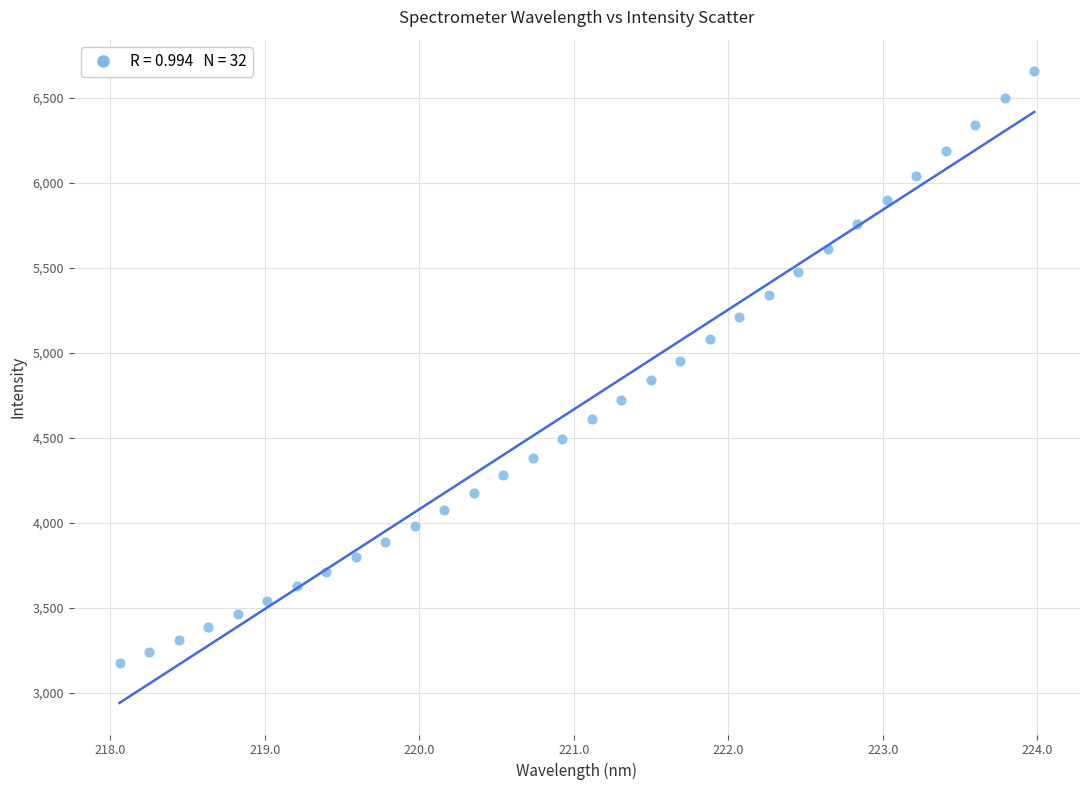

What is the range of X values (max minus min)?

5.9